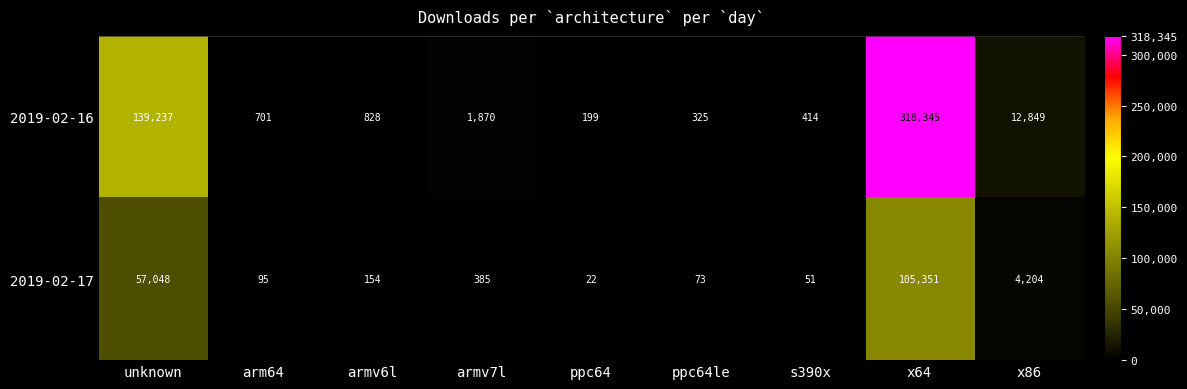

Which series has the largest total across all categories?

2019-02-16